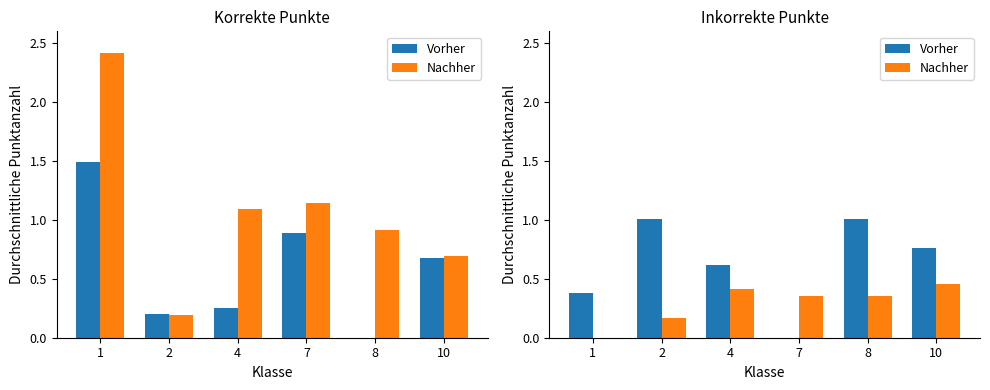

At how many categories does at least one series exceed 0?

6